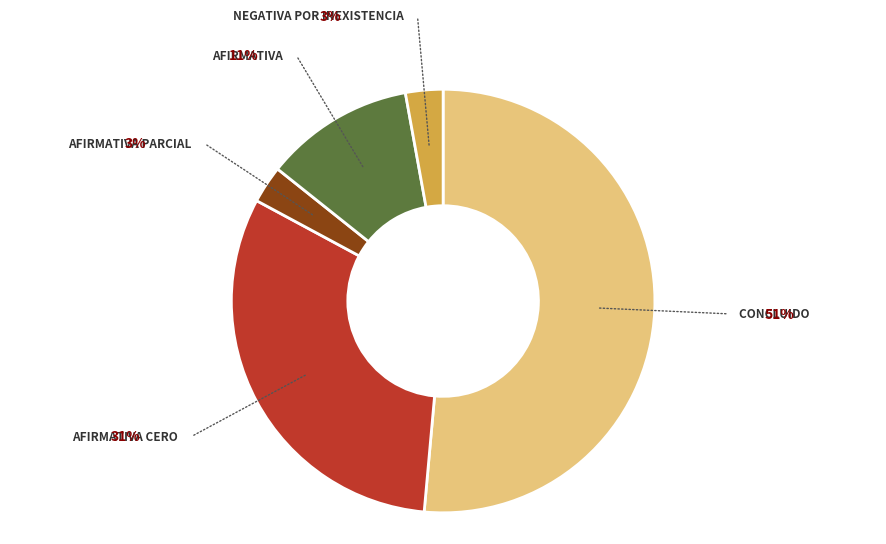

Is there any slice that represents more than half of the pie?

Yes